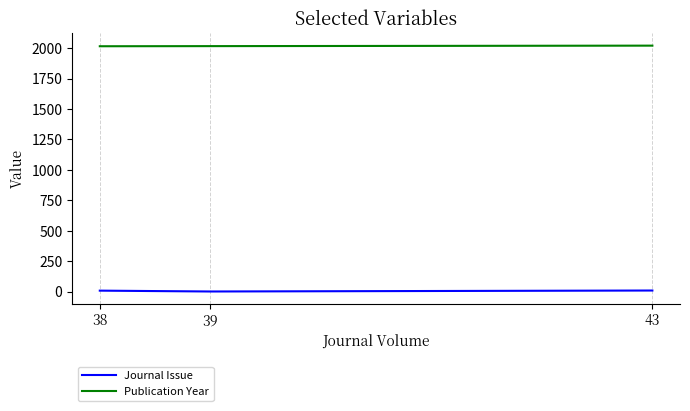

At which category does the chart reach its minimum across all series?

39